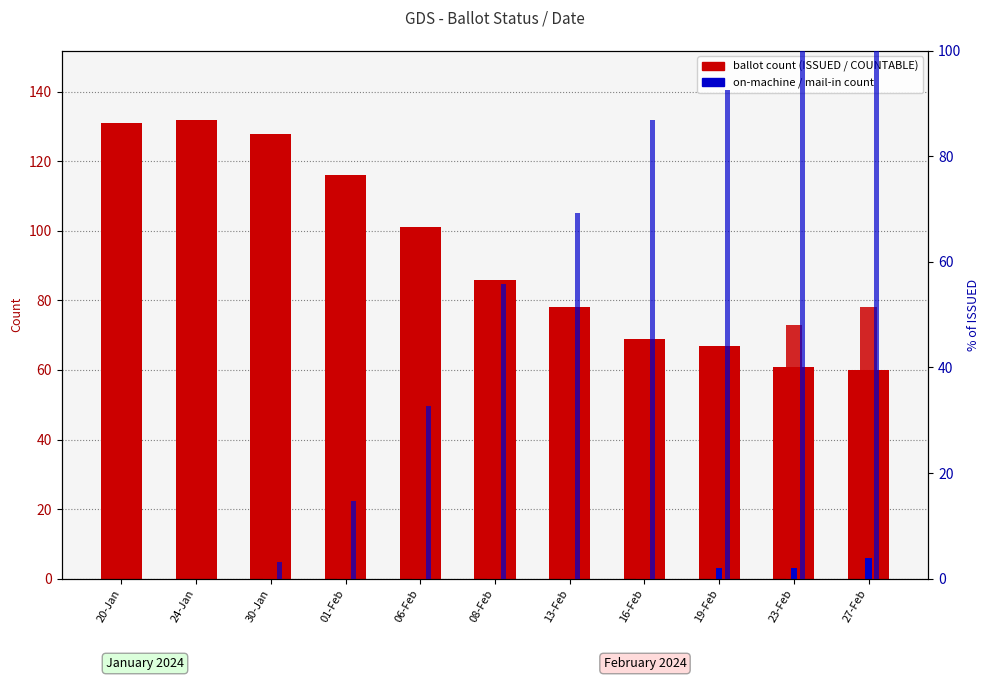

The value of ISSUED at 23-Feb is 34.1. True or false?

False